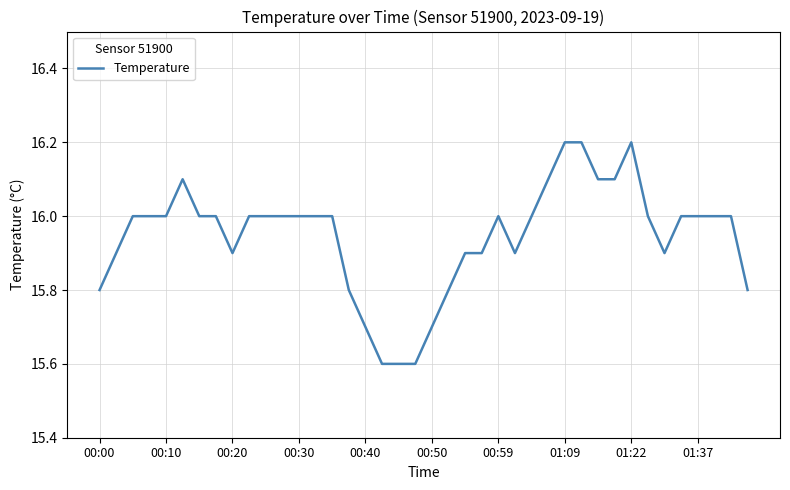

What is the difference between the maximum and minimum values?

0.6